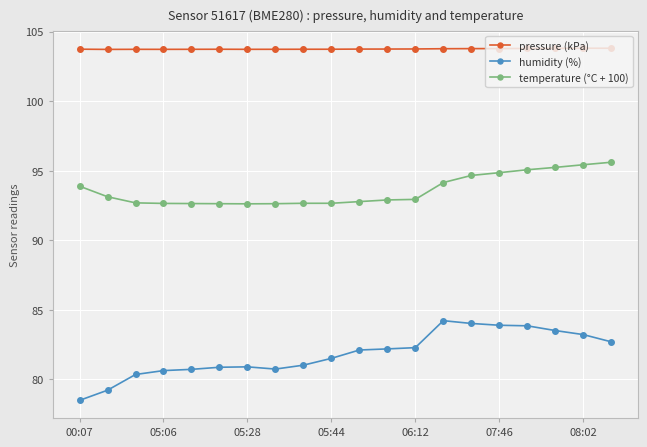

True or false: humidity (%) and temperature (°C + 100) intersect in this chart.

False